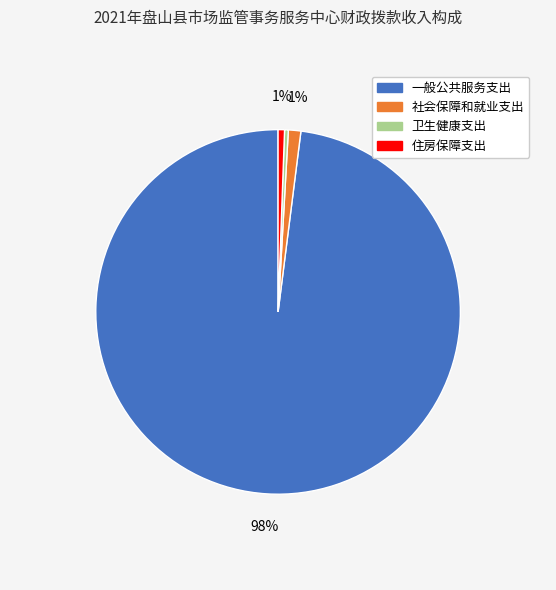

To the nearest percent, what is the average slice percentage?

25%